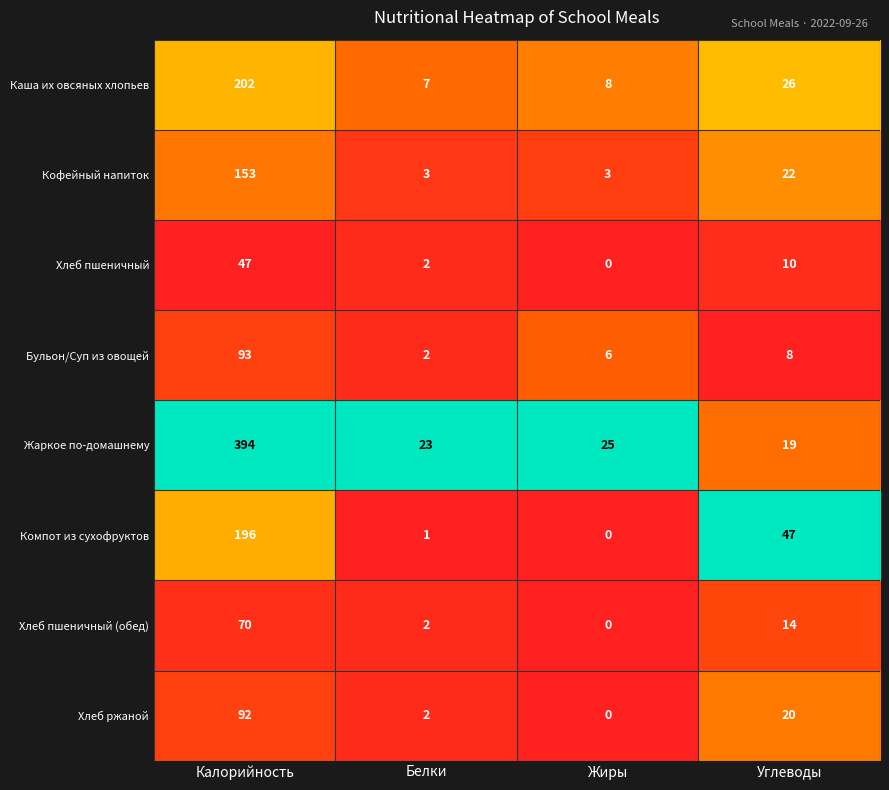

Which series has the largest total across all categories?

Жаркое по-домашнему